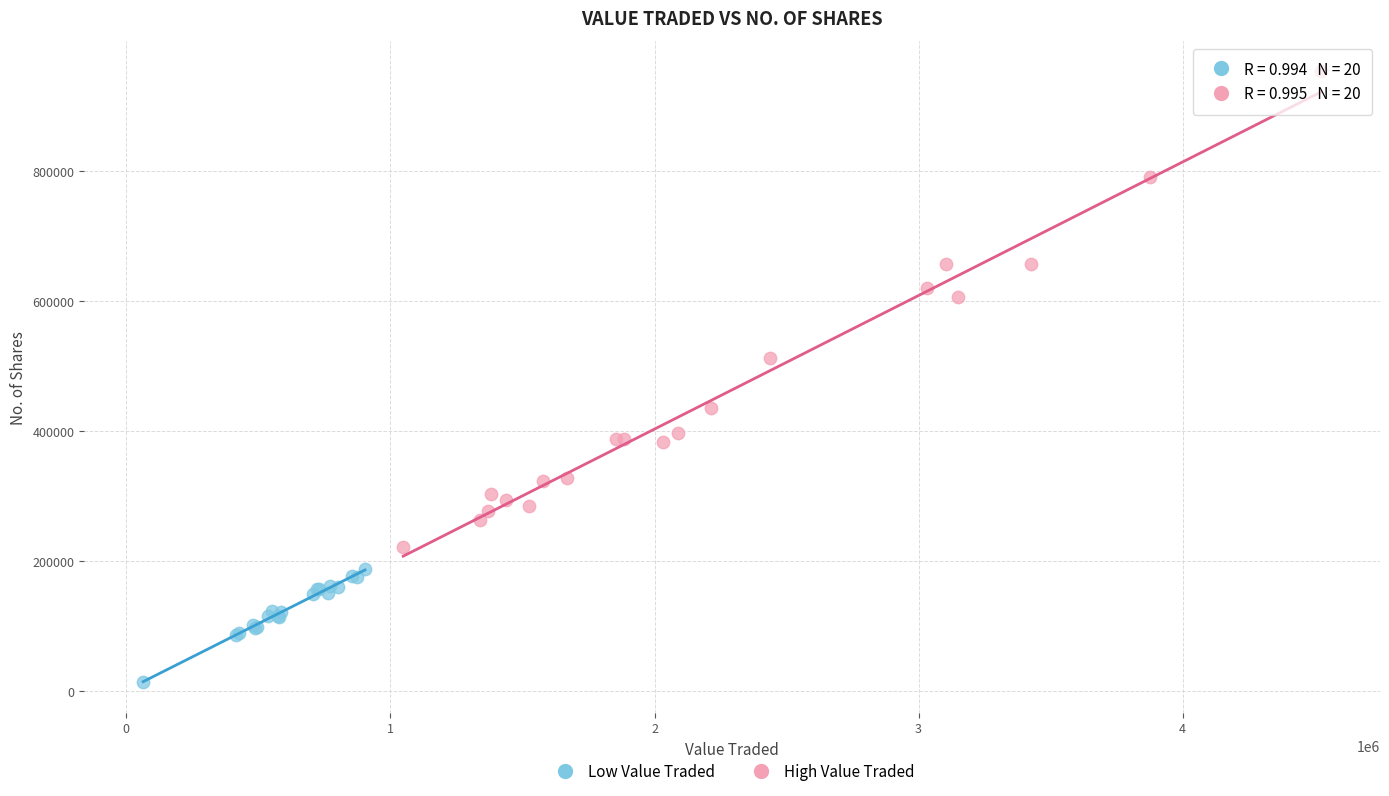

Which series has the widest spread of Y values?

High Value Traded